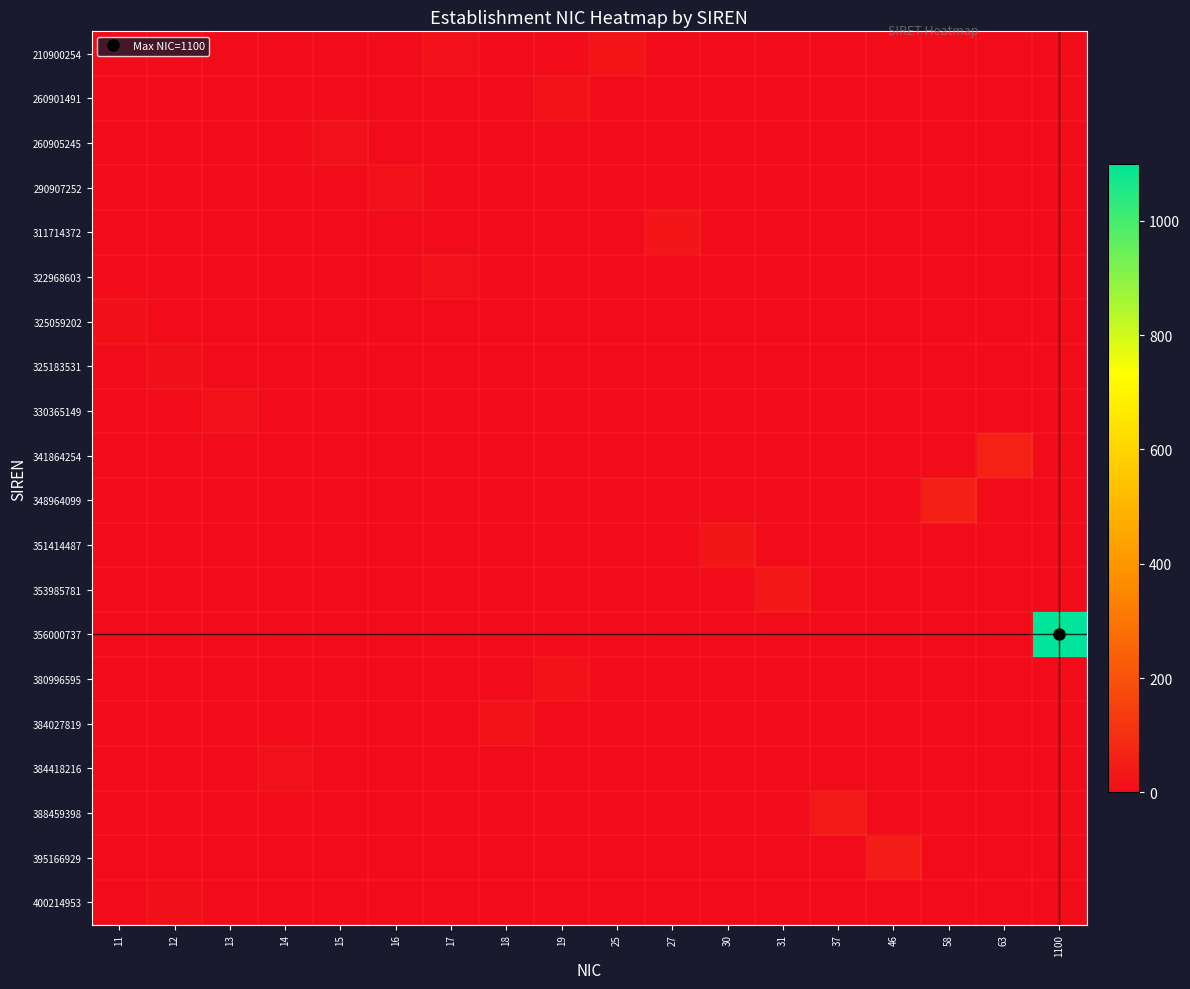

Which series changed the most between 14 and 27?

311714372